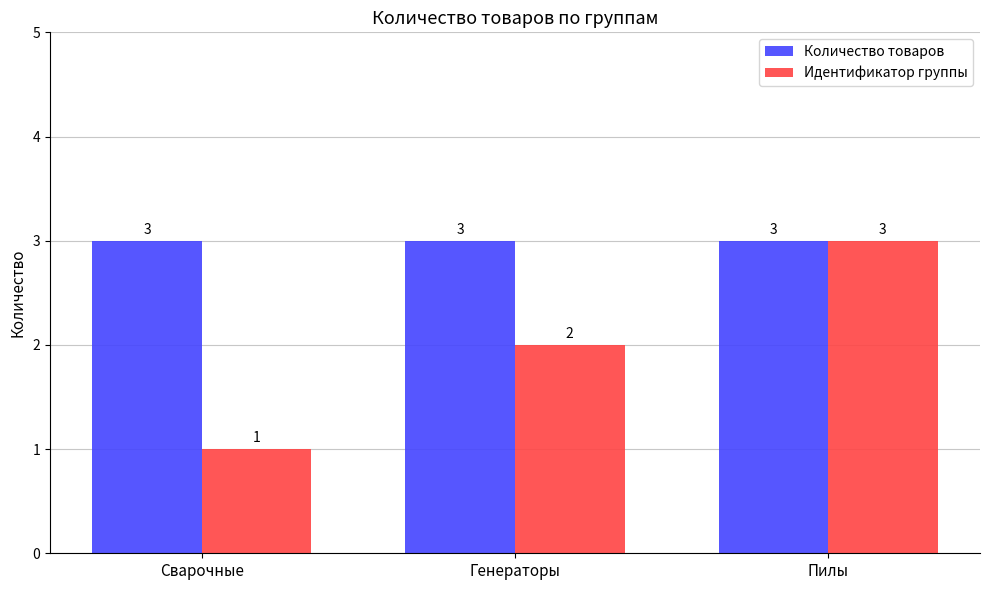

What is the label of the 2nd bar from the right?

Генераторы